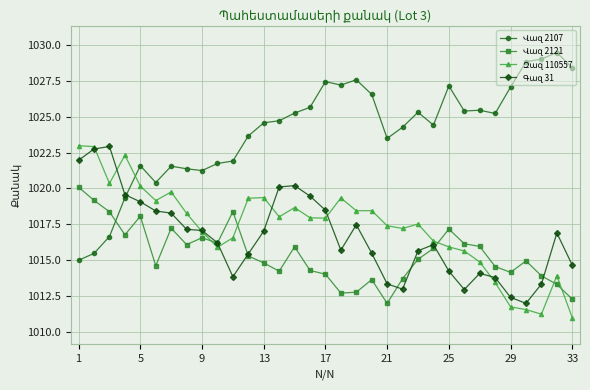

What is the greatest value displayed?

1029.5